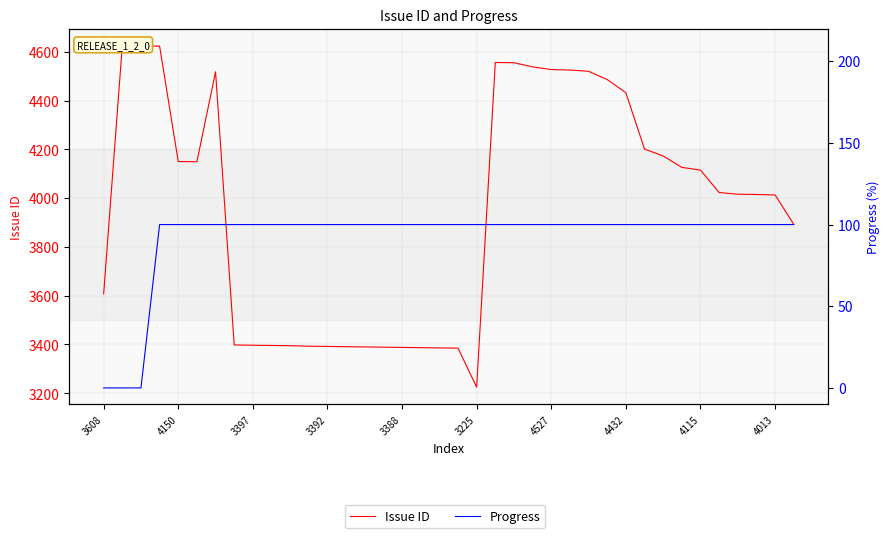

Is it true that Progress equals 100 at 22?

True